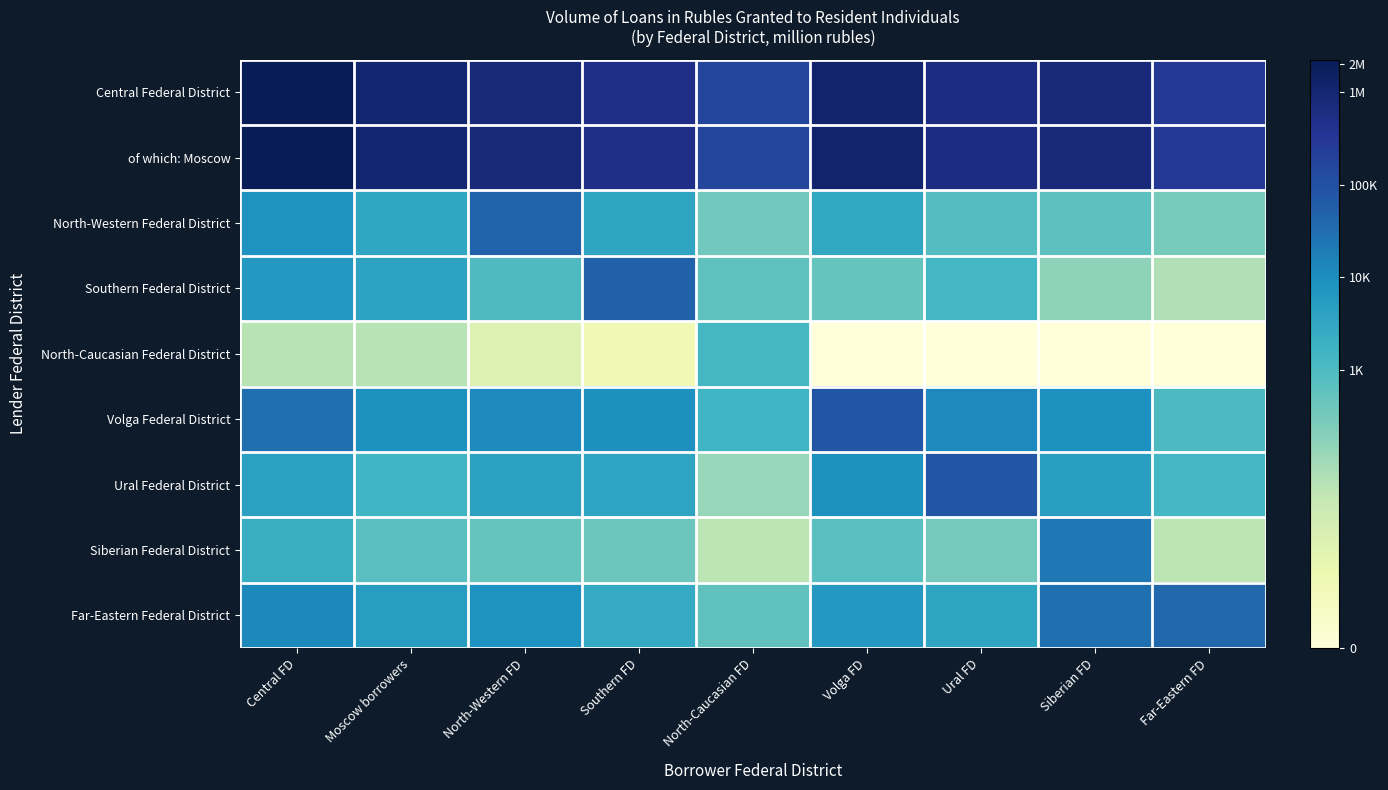

How many data points does each series have?

9